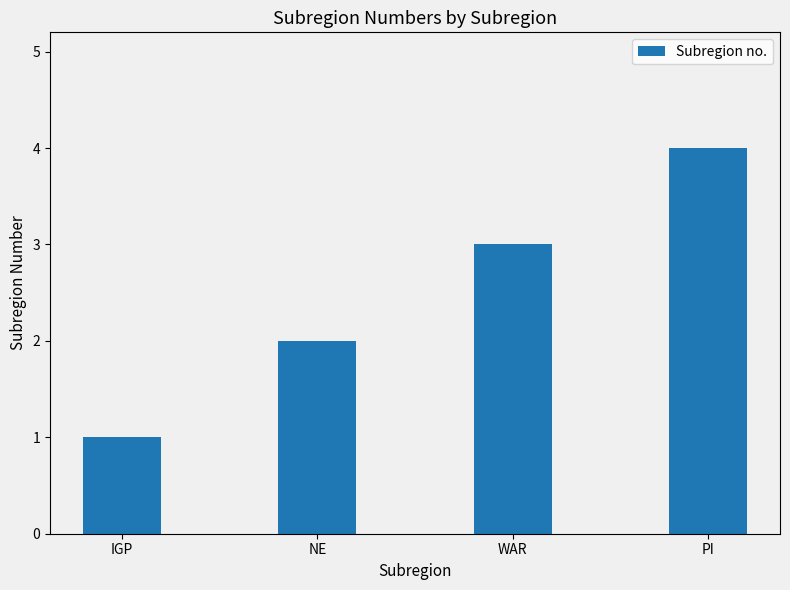

What is the difference between the maximum and minimum values?

3